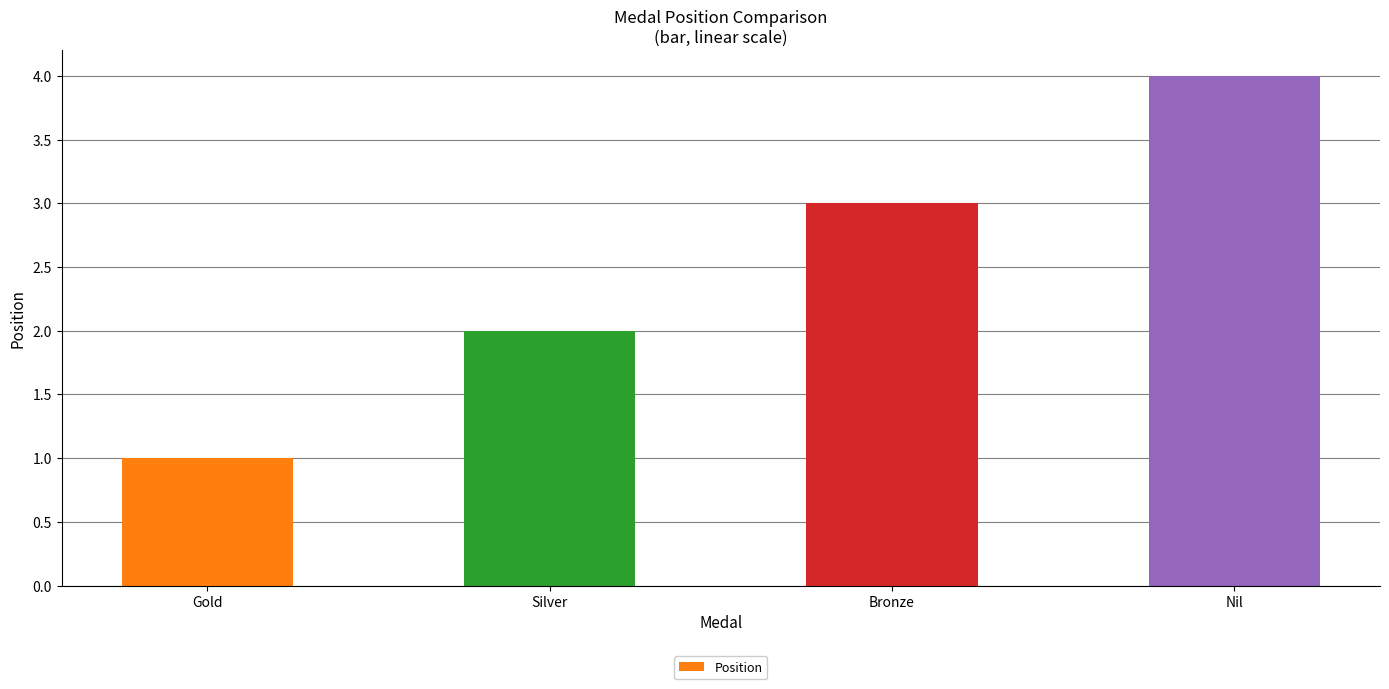

What is the smallest value displayed?

1